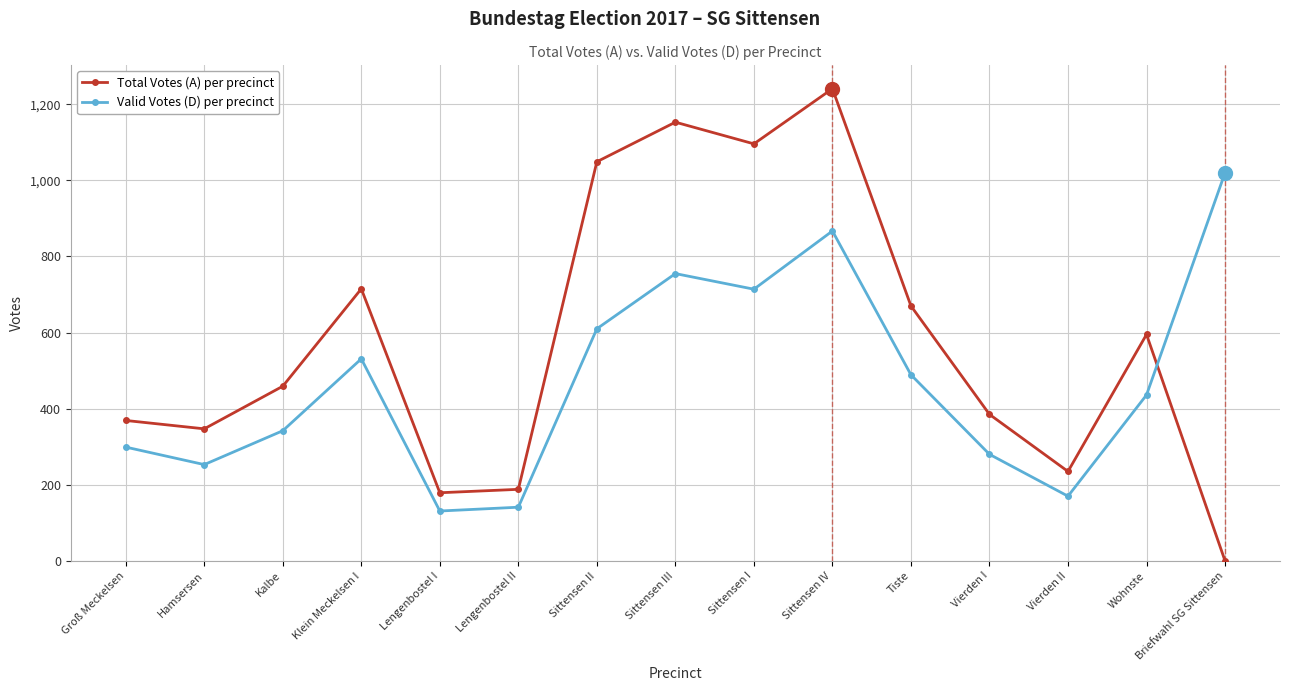

What is the value of the Total Votes (A) per precinct point at the 10th from the left?

1241